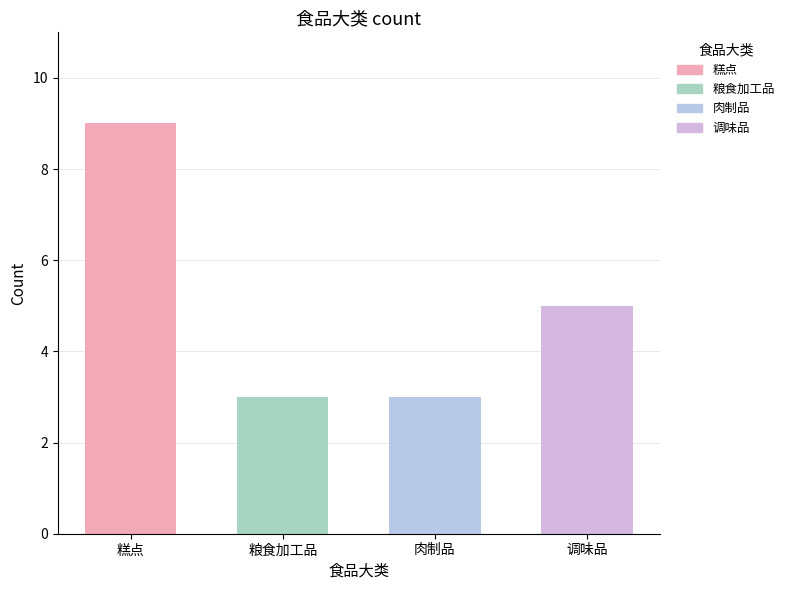

Reading left to right, list all the values displayed in this chart.

糕点=9	粮食加工品=3	肉制品=3	调味品=5